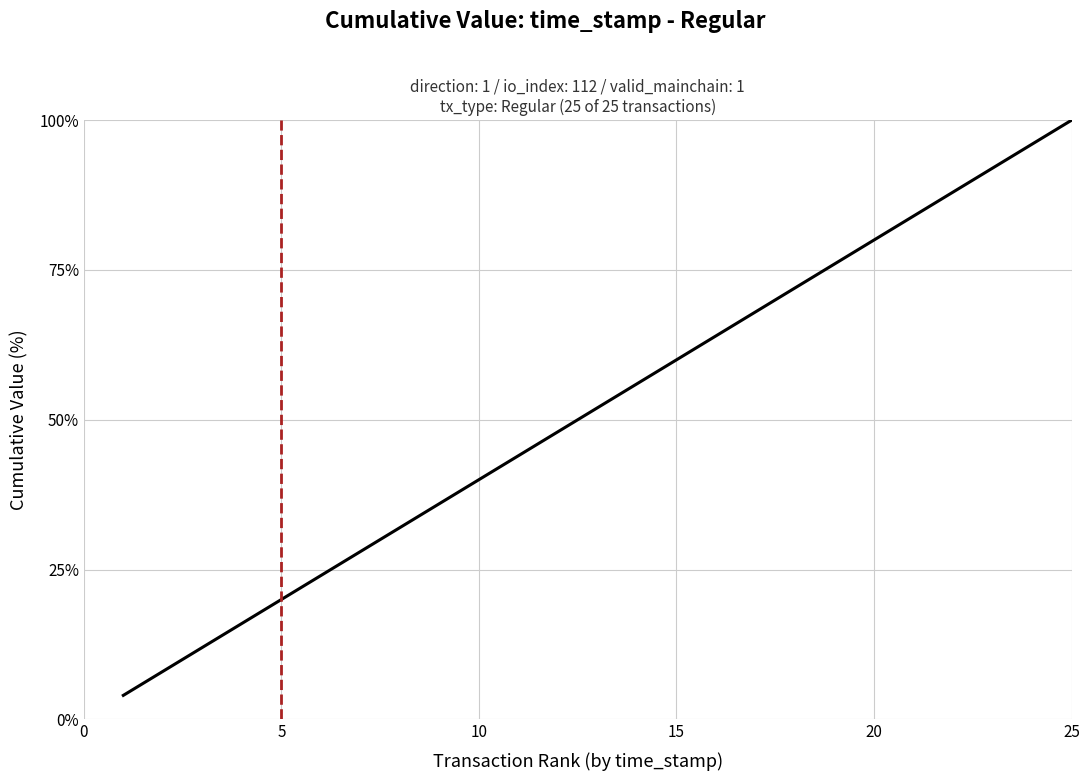

Does the chart display data point markers on the line(s)?

No